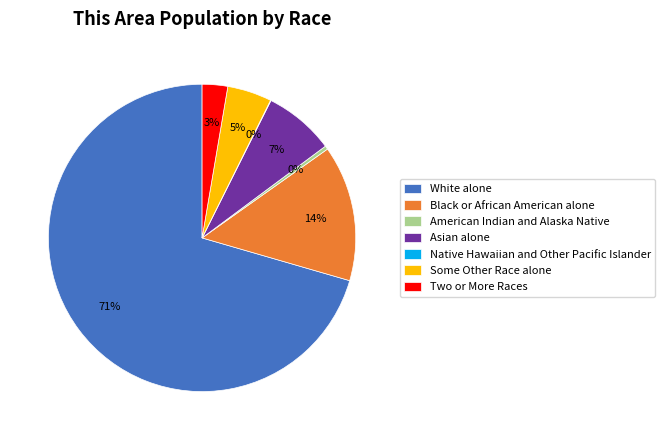

Does any single category account for the majority?

Yes